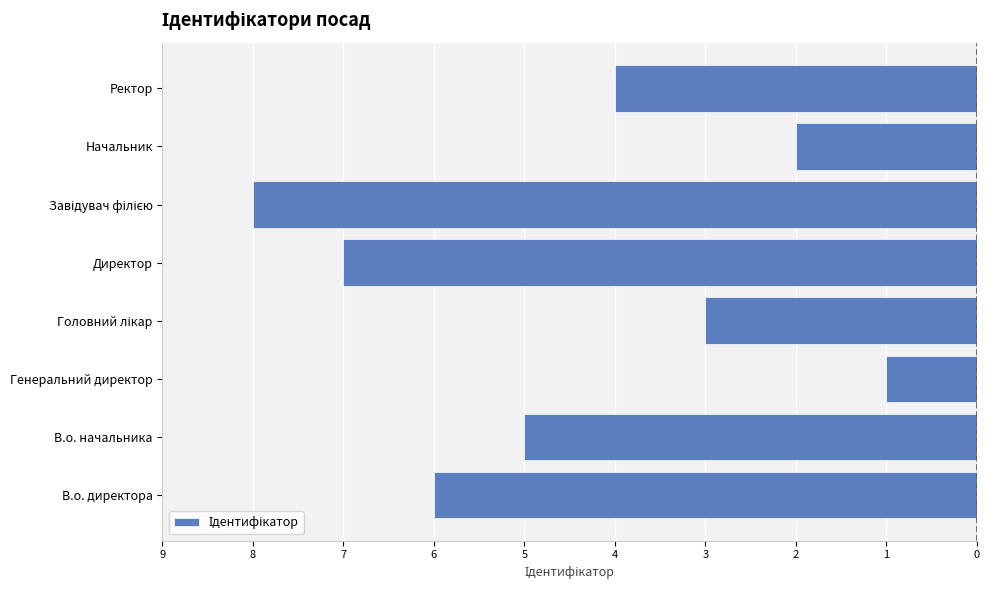

Are the bars horizontal?

Yes